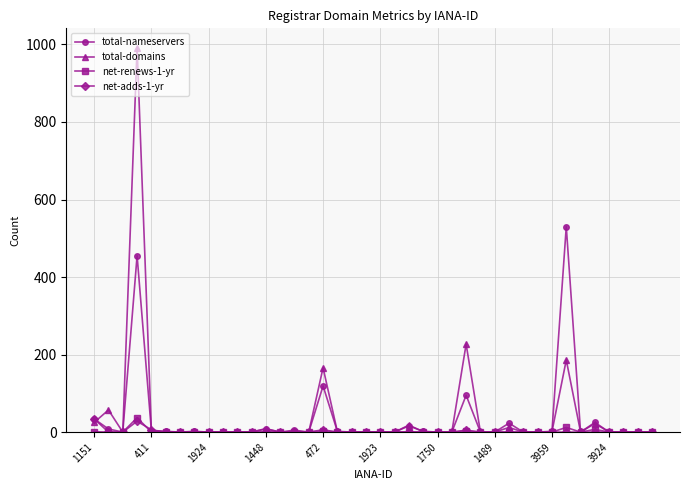

What is the difference between the maximum and minimum values in the total-nameservers series?

530